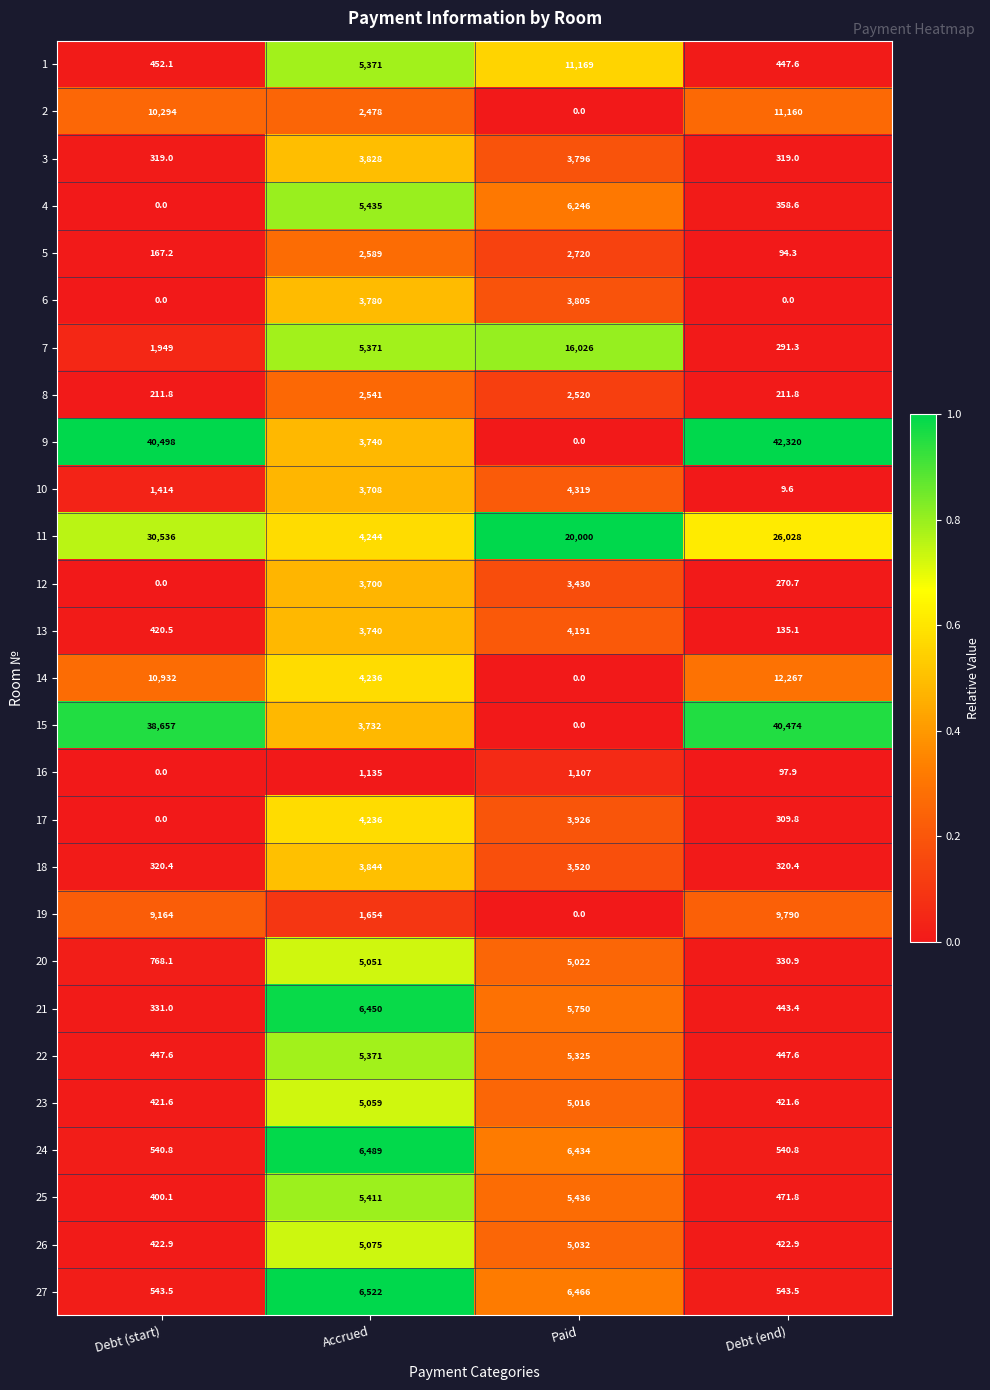

What is the highest value of the 5 series?

2720.0